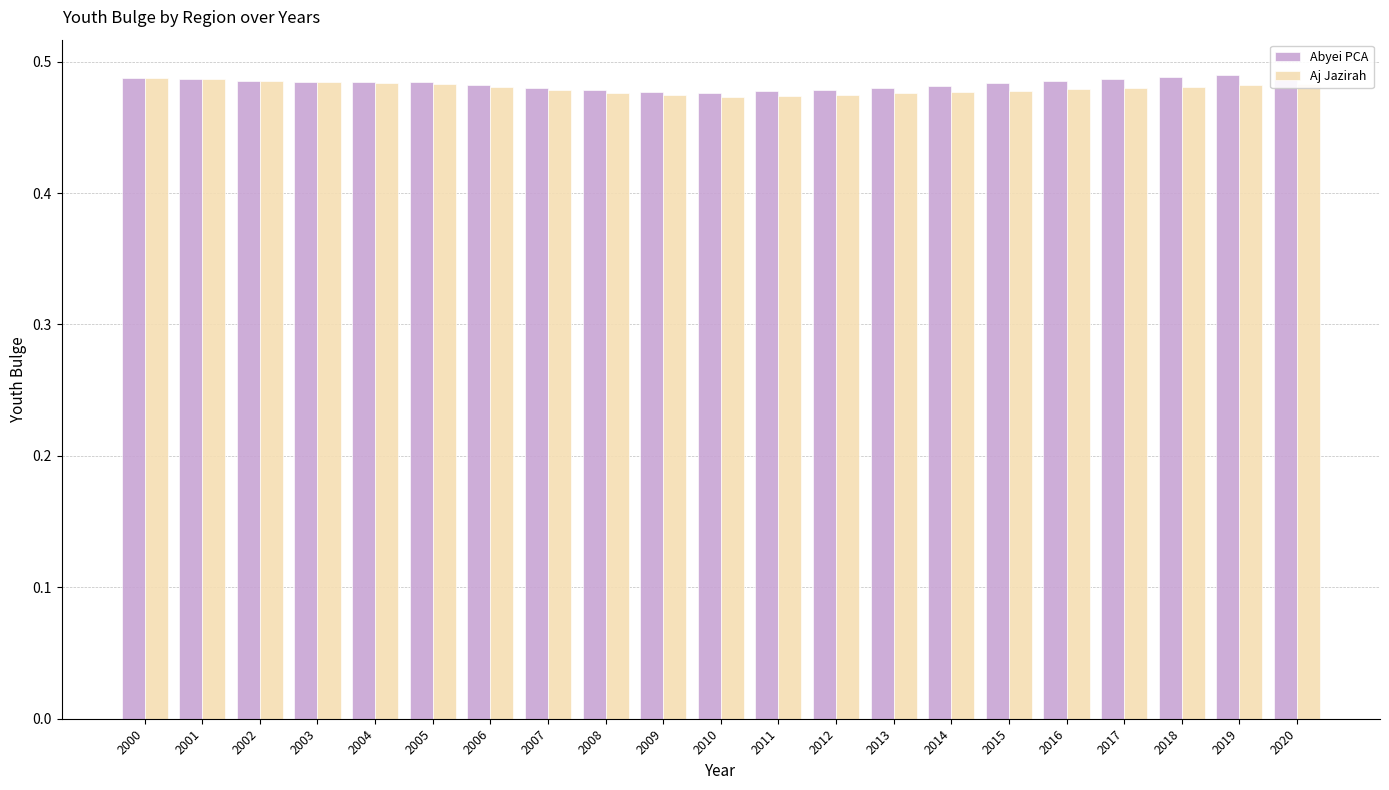

How many groups of bars are there?

21